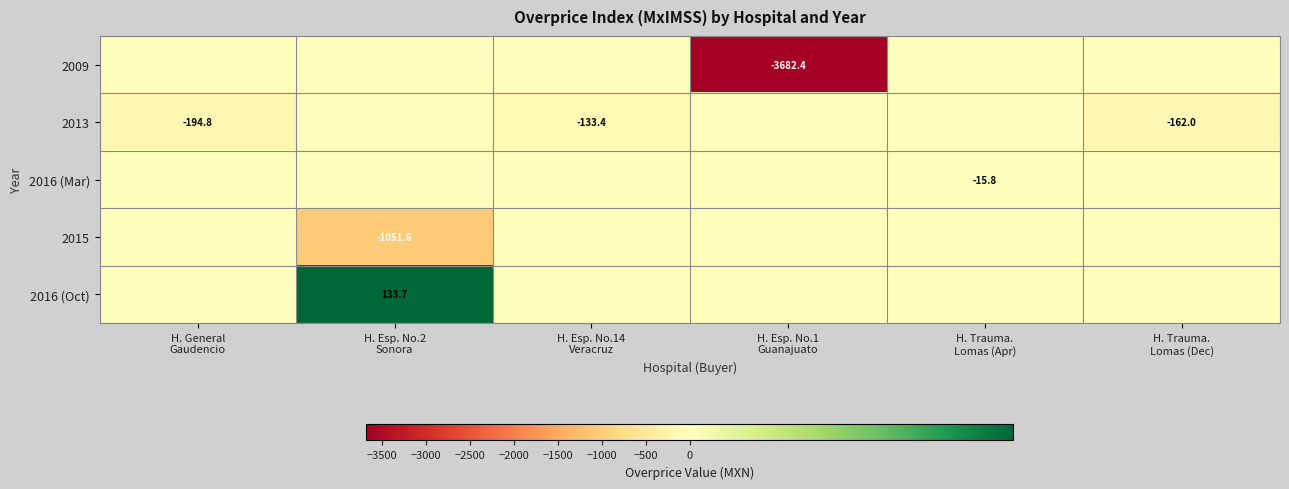

Rank the series at H. General Gaudencio from lowest to highest value.

2013, 2009, 2016 (Mar), 2015, 2016 (Oct)